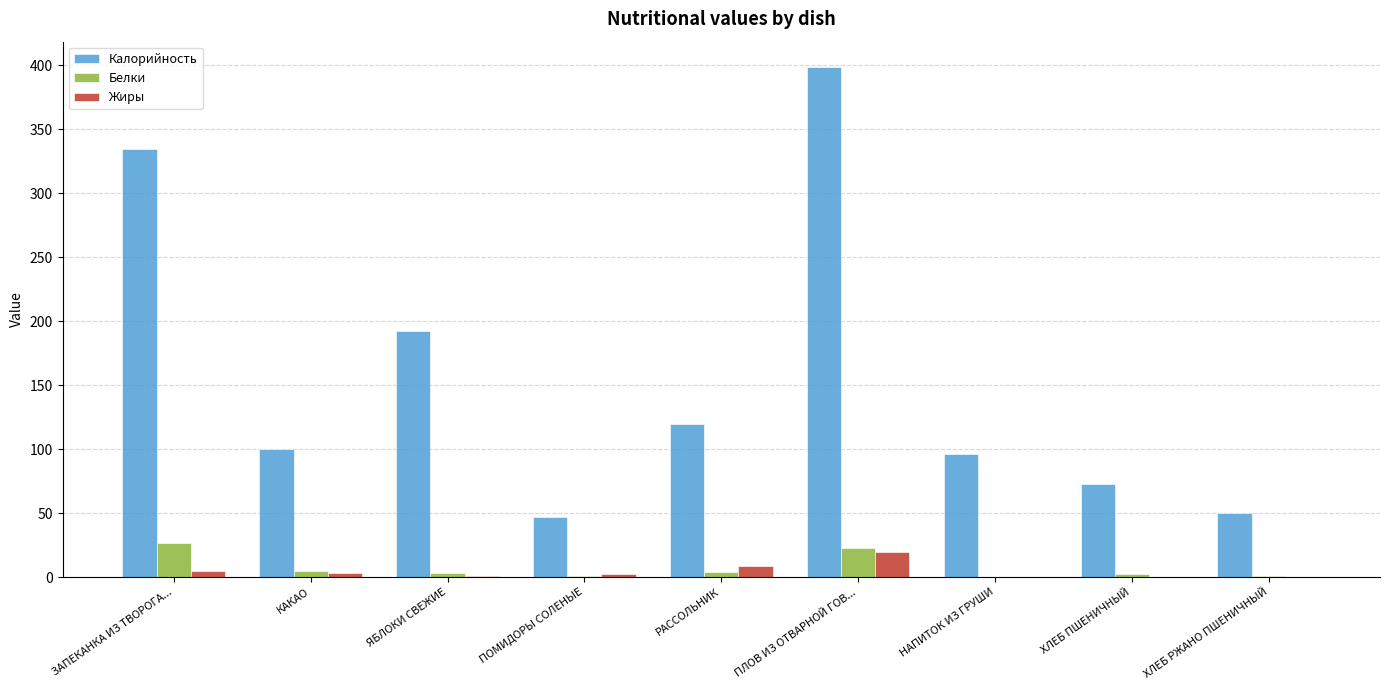

Which series changed the most between КАКАО and ПЛОВ ИЗ ОТВАРНОЙ ГОВ...?

Калорийность